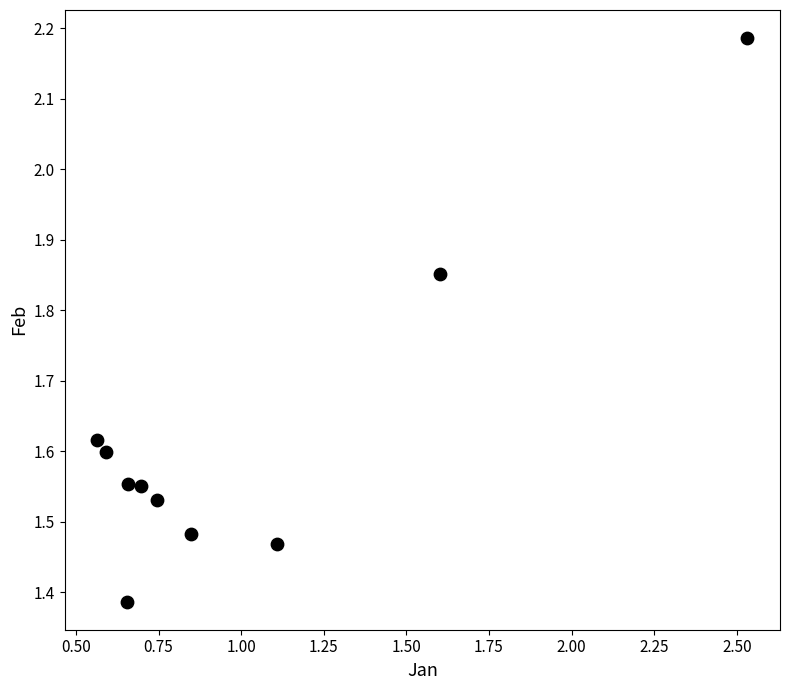

What is the range of X values (max minus min)?

2.0